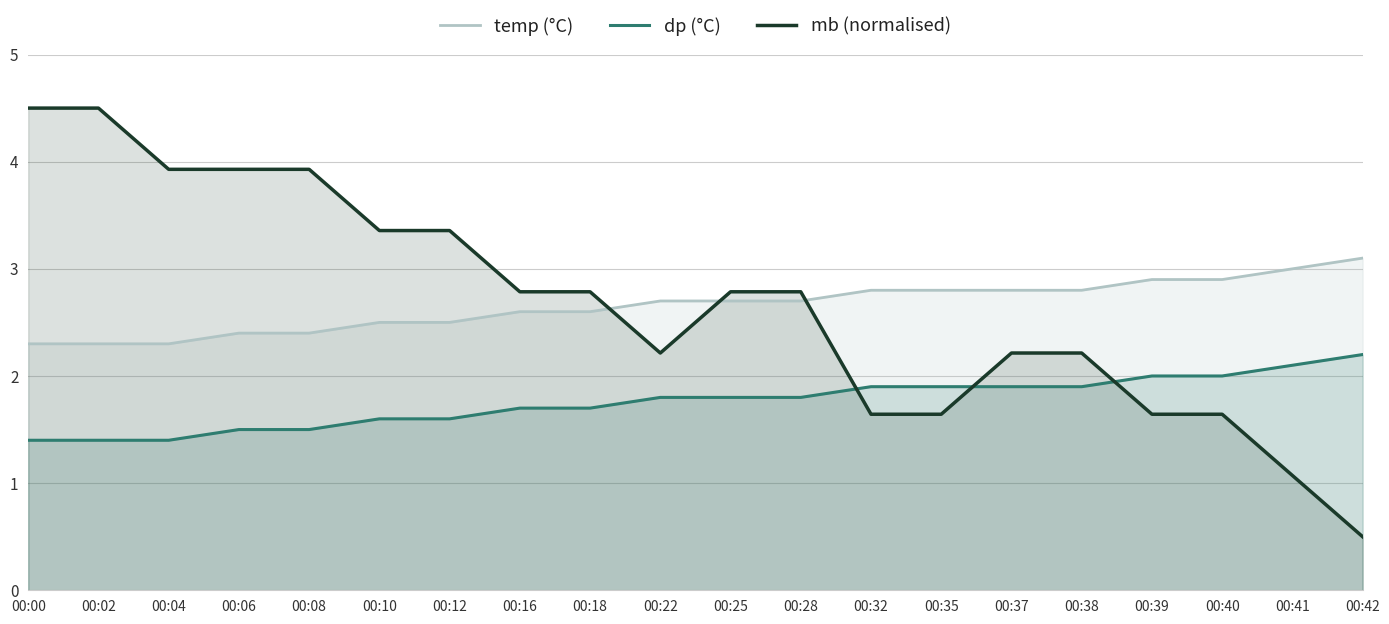

True or false: mb (normalised) has a value of 2.0 at 00:00.

False